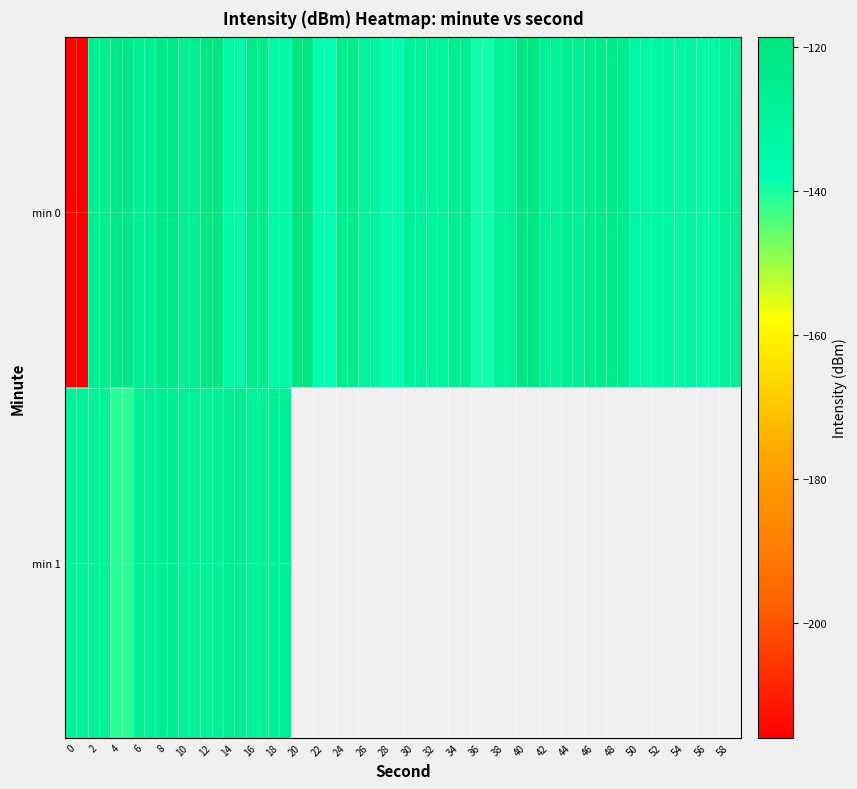

Read the row_0 value at 34.

-125.3